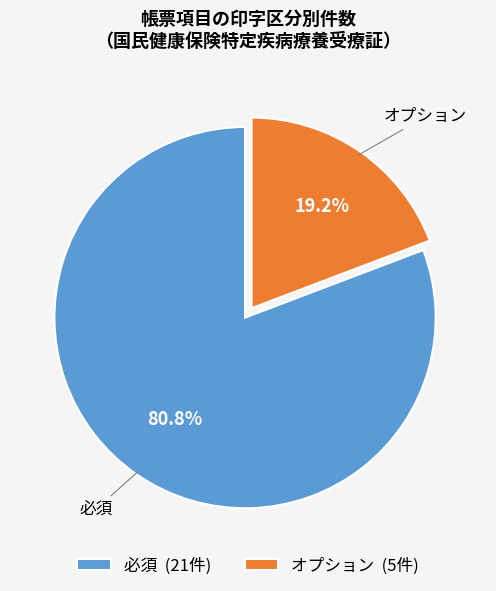

Combined, do 必須 (21件) and オプション (5件) account for over 50%?

Yes